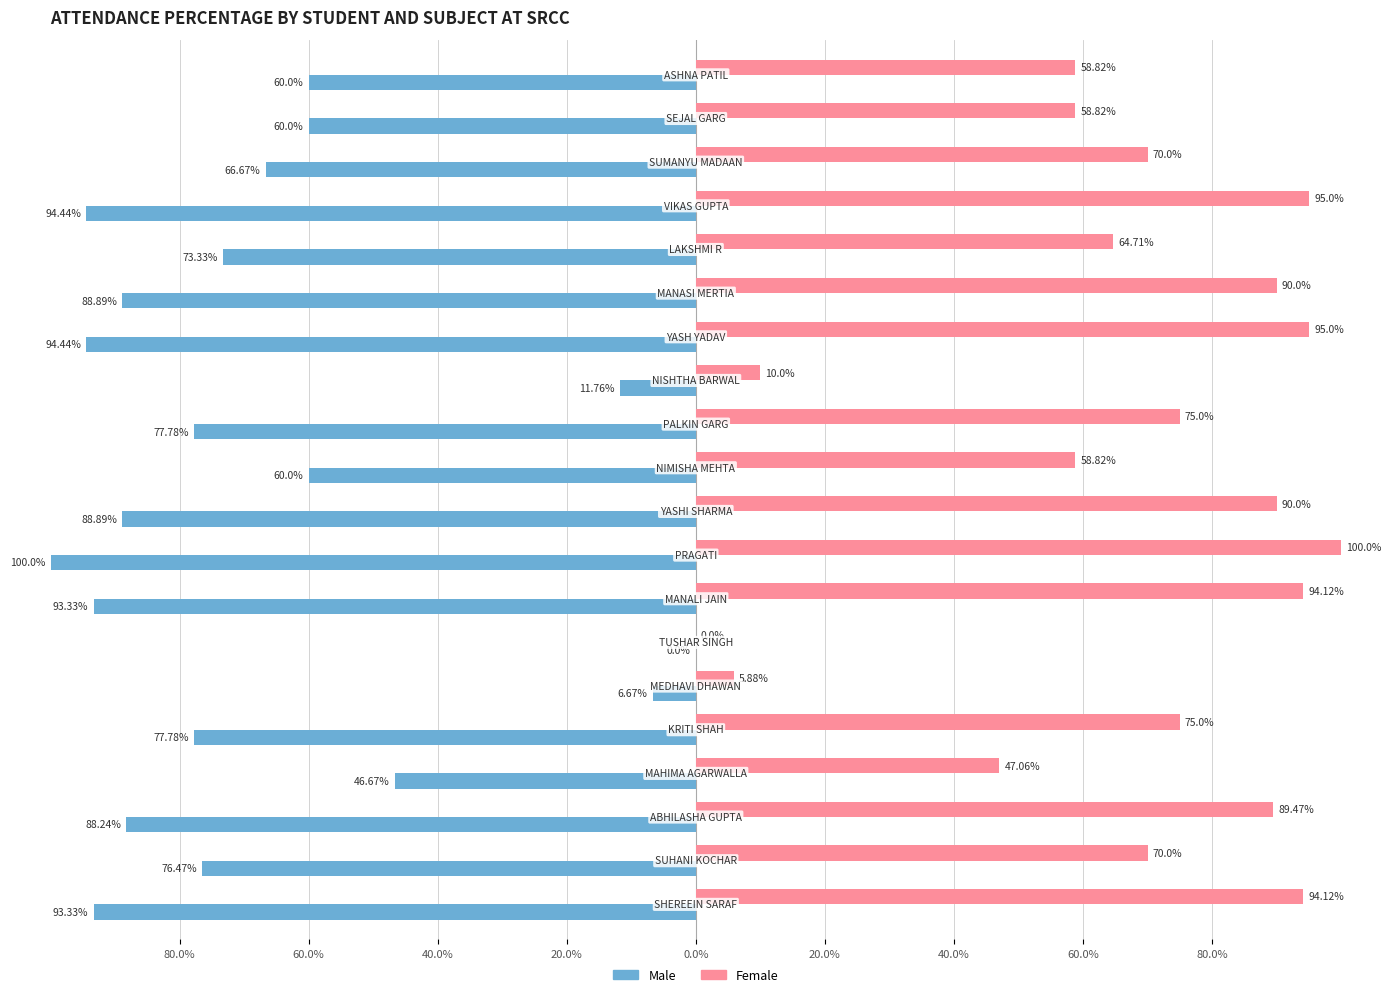

What is the difference between the maximum and minimum values in the Male series?

100.0